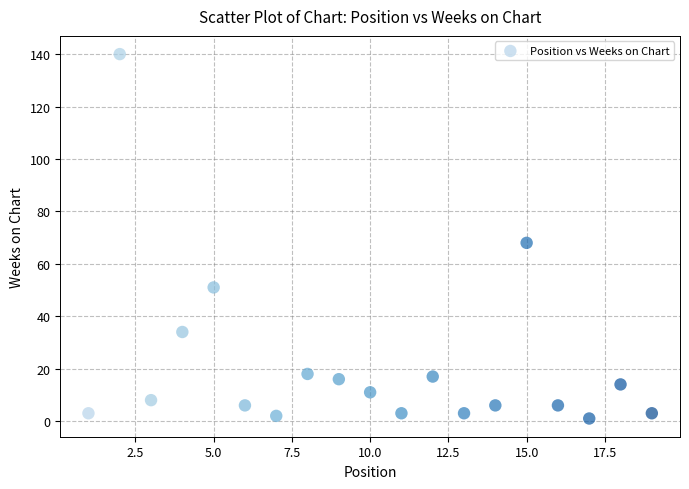

What Y value in the scatter plot is closest to 70?

68